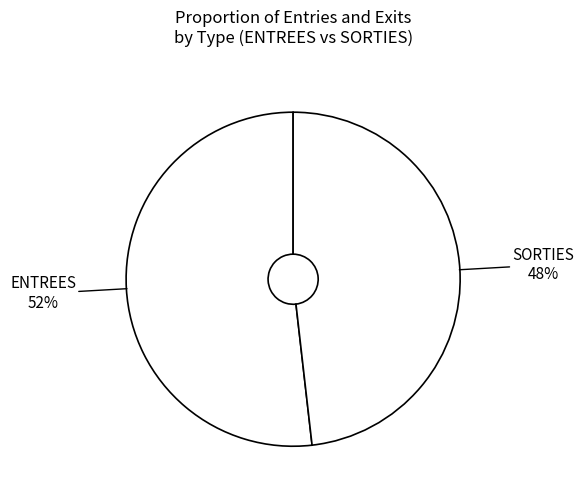

How many slices are in this pie chart?

2